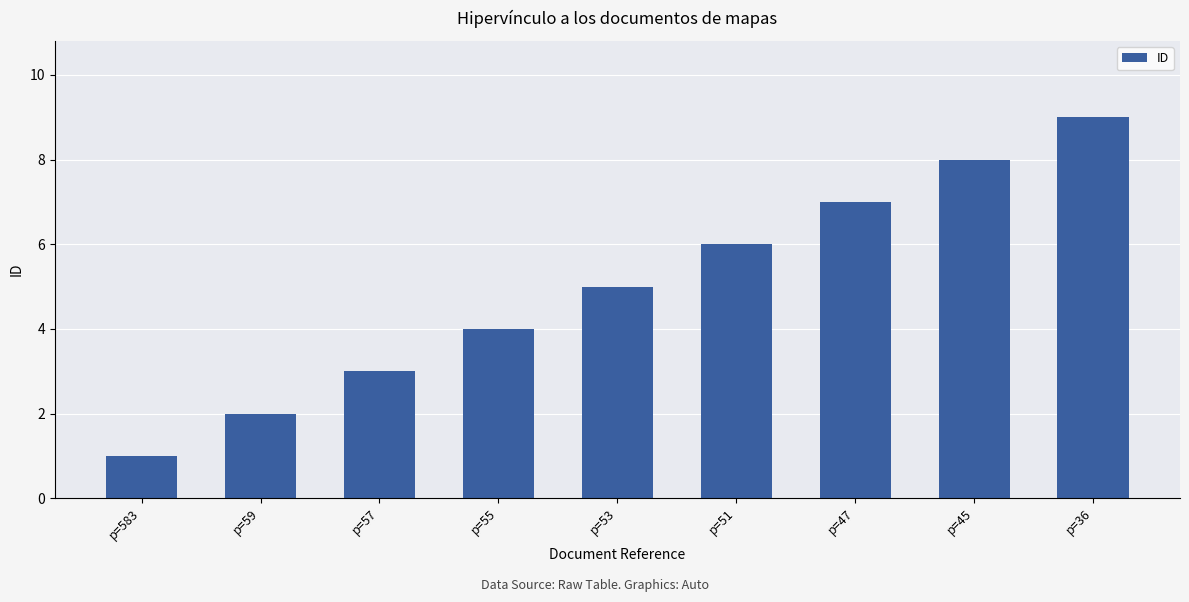

What is the change in value from p=59 to p=55?

+2